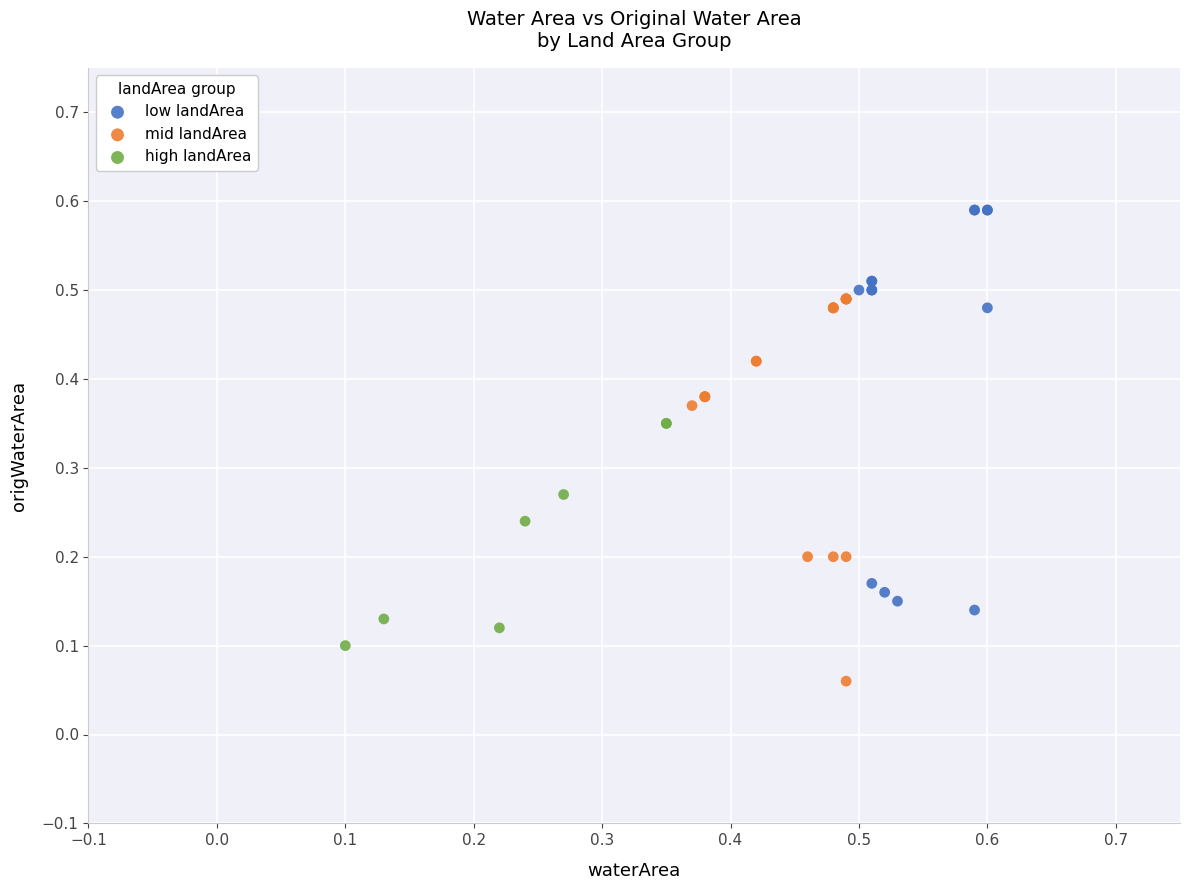

Which series has the largest Y range (max minus min)?

low landArea